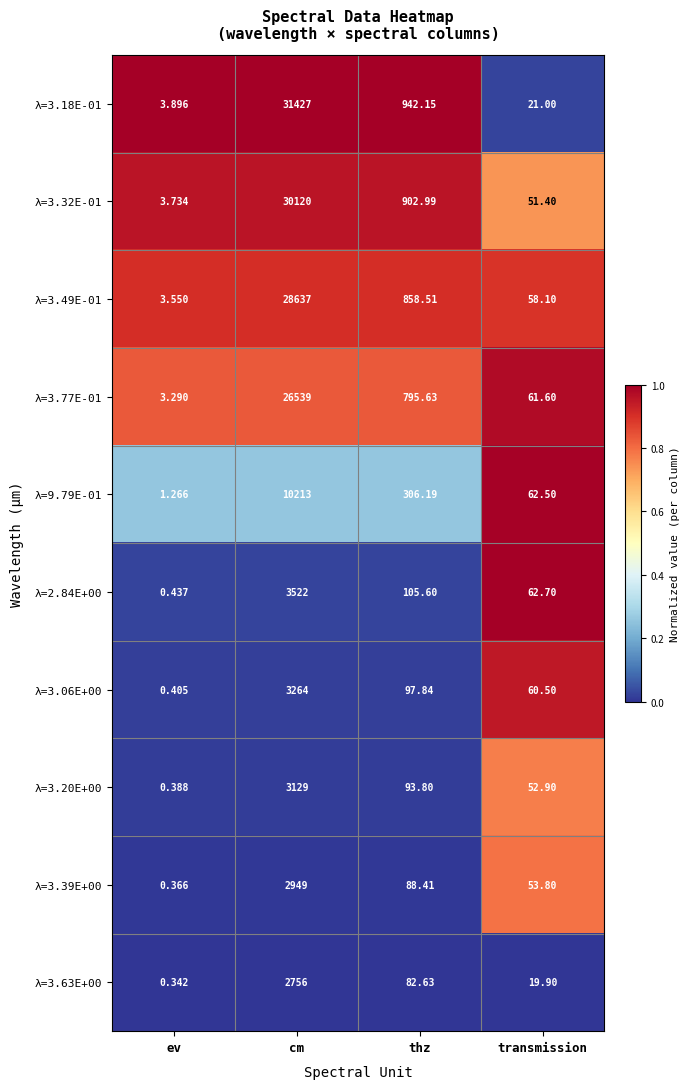

At which category is the sum across all series the highest?

cm